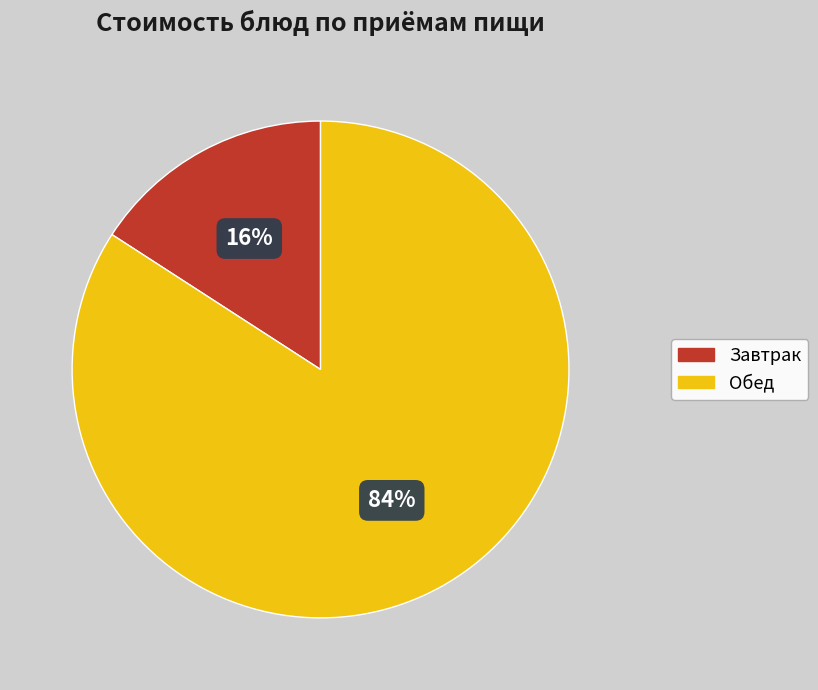

To the nearest percent, what is the difference between the largest and smallest slice percentages?

68%